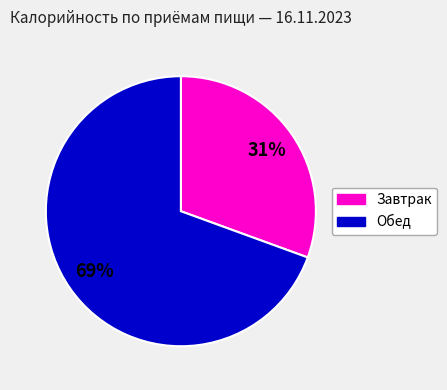

To the nearest percent, what is the average slice percentage?

50%